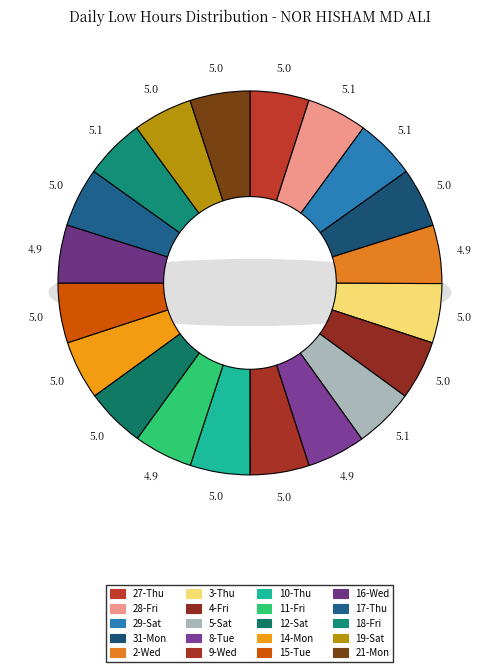

What percentage do 17-Thu and 2-Wed together represent?

9.9%